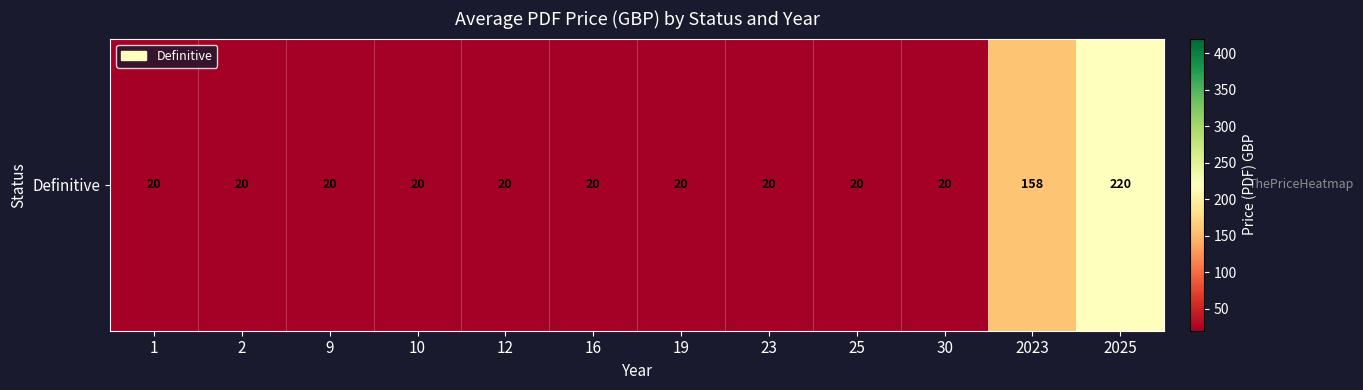

At which label is the value closest to 120?

2023